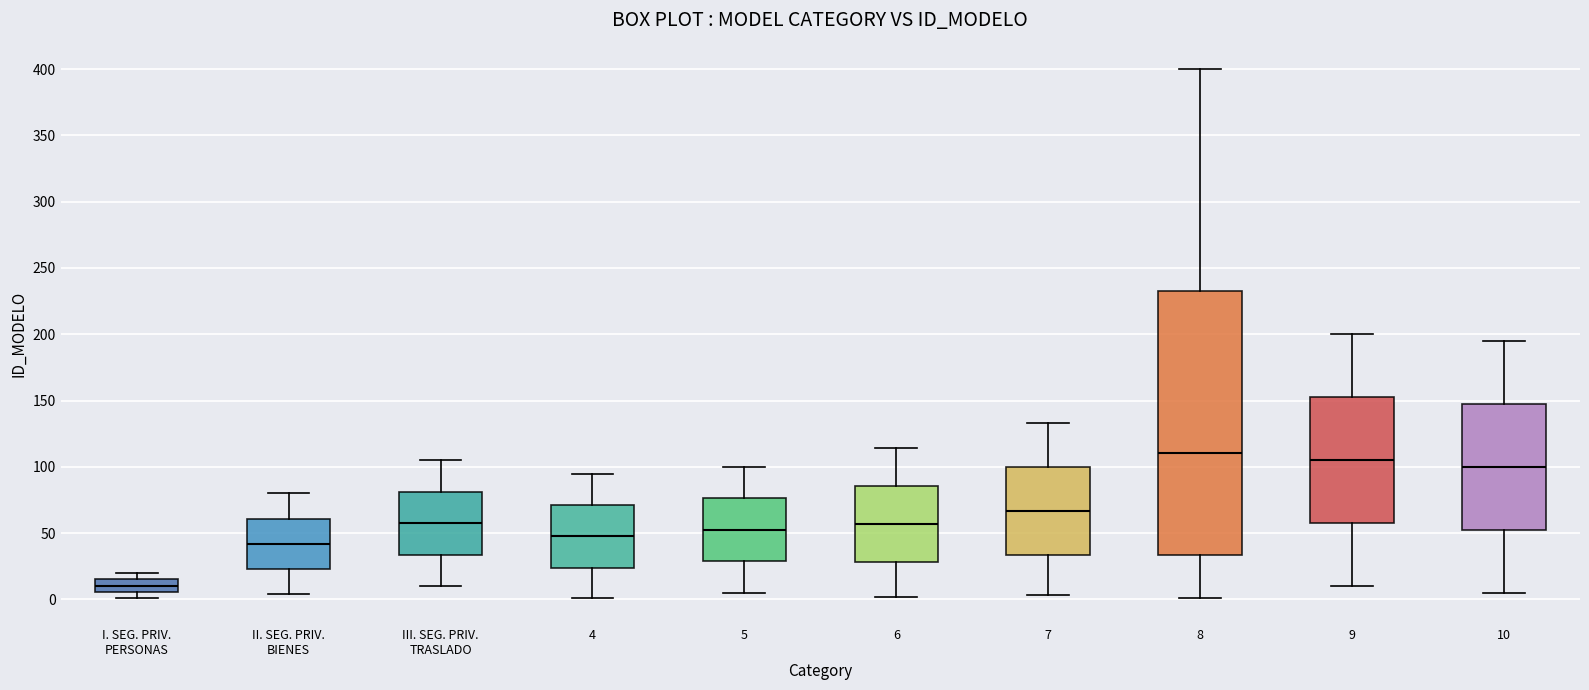

Reading left to right, transcribe this box plot: for each box, give where its median line is, the range the box spans, and where its two whiskers end, as read against the y-axis. The values are not printed on the chart, so give them approximately, as read against the axis.

I. SEG. PRIV. PERSONAS: median 10, box 5 to 15, whiskers 0 to 20
II. SEG. PRIV. BIENES: median 40, box 25 to 60, whiskers 5 to 80
III. SEG. PRIV. TRASLADO: median 60, box 35 to 80, whiskers 10 to 105
4: median 50, box 25 to 70, whiskers 0 to 95
5: median 55, box 30 to 75, whiskers 5 to 100
6: median 55, box 30 to 85, whiskers 0 to 115
7: median 65, box 35 to 100, whiskers 5 to 135
8: median 110, box 35 to 235, whiskers 0 to 400
9: median 105, box 60 to 155, whiskers 10 to 200
10: median 100, box 55 to 150, whiskers 5 to 195